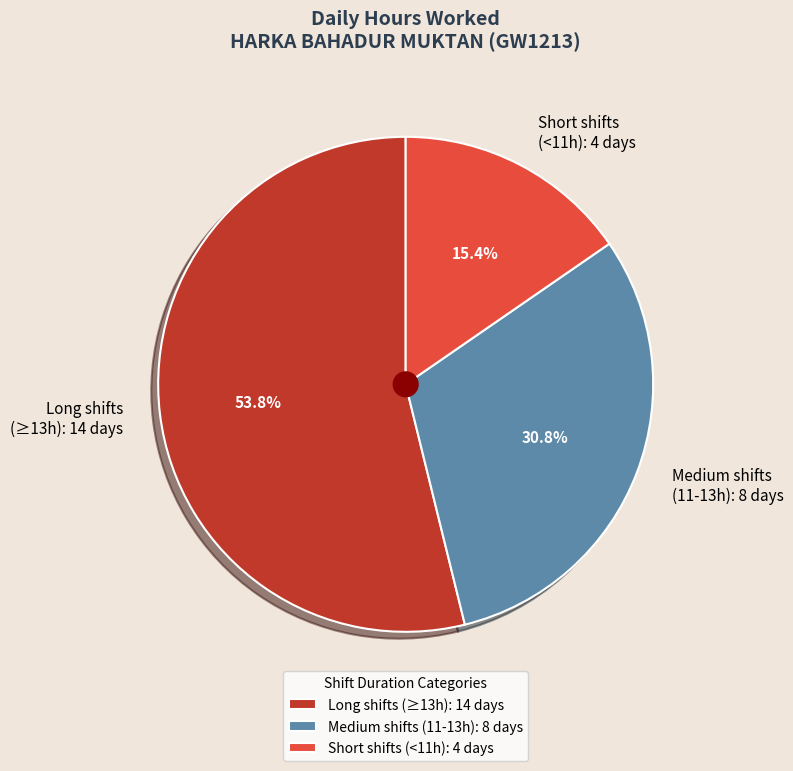

Do Long shifts (≥13h): 14 days and Medium shifts (11-13h): 8 days together represent more than half of the pie?

Yes